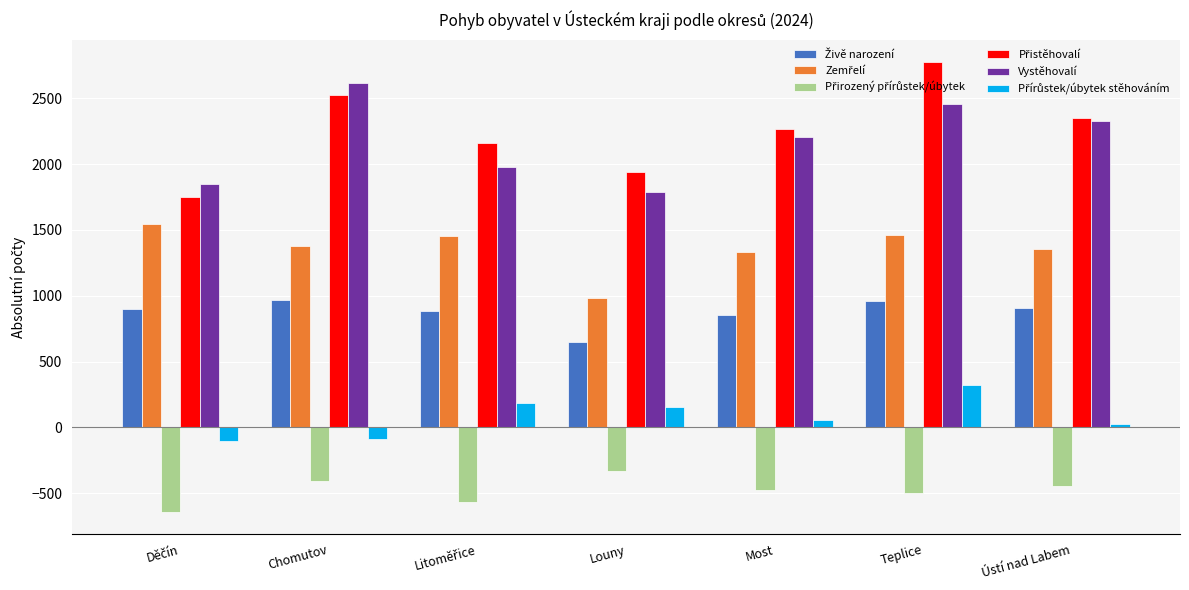

At which category is the sum across all series the highest?

Teplice